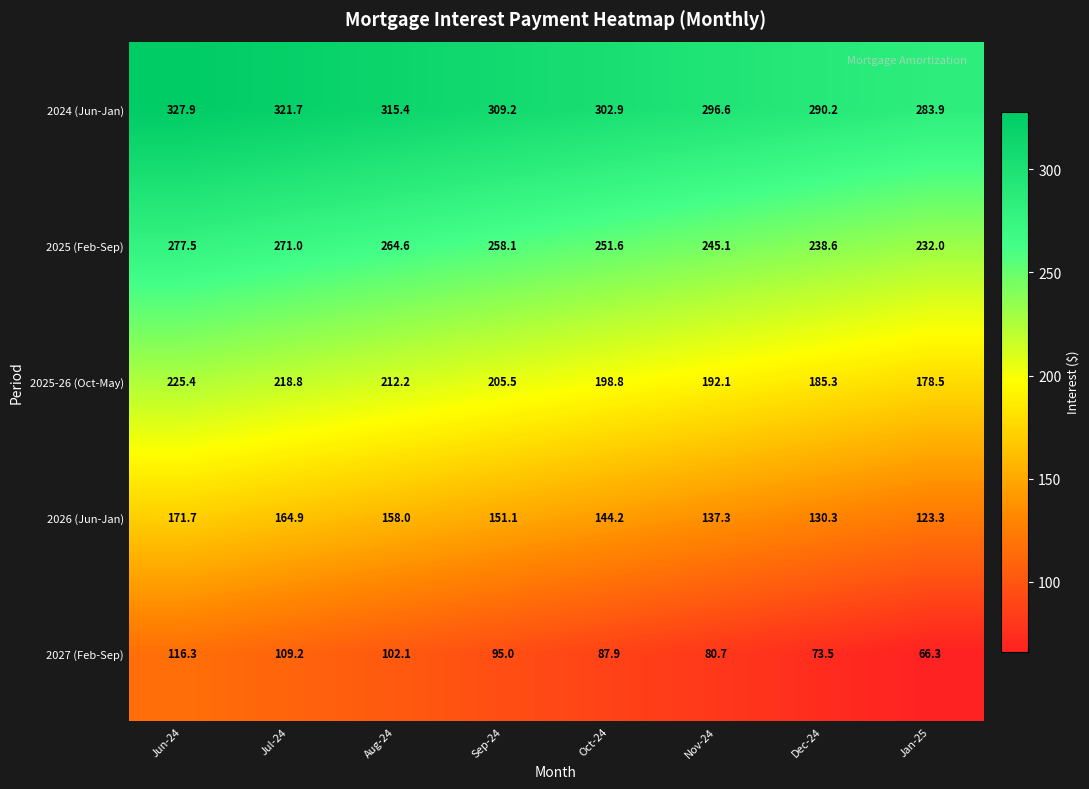

Which category has the highest value in the 2026 (Jun-Jan) series?

Jun-24